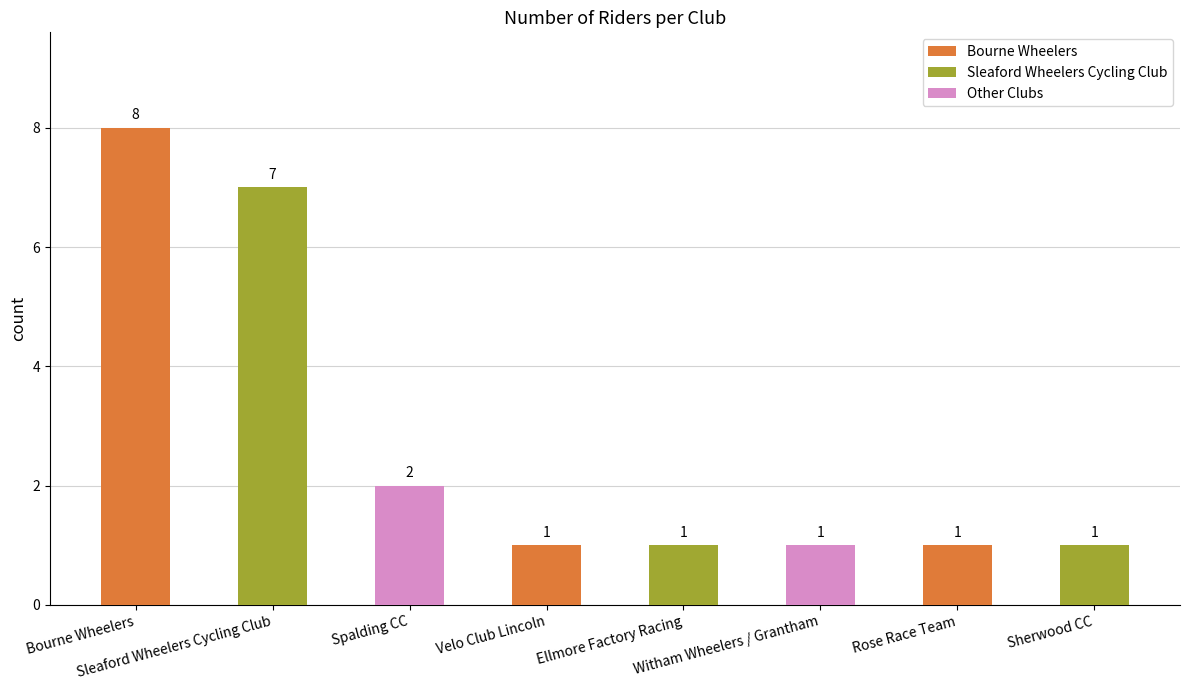

Reading left to right, transcribe all the data shown in this chart.

8	7	2	1	1	1	1	1